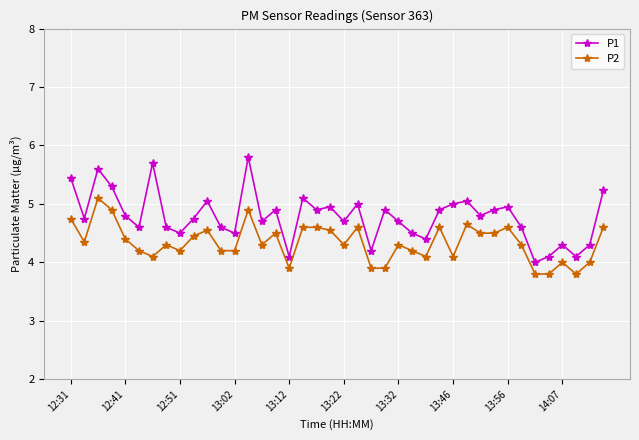

What is the value of the P1 point at the 37th from the left?

4.3